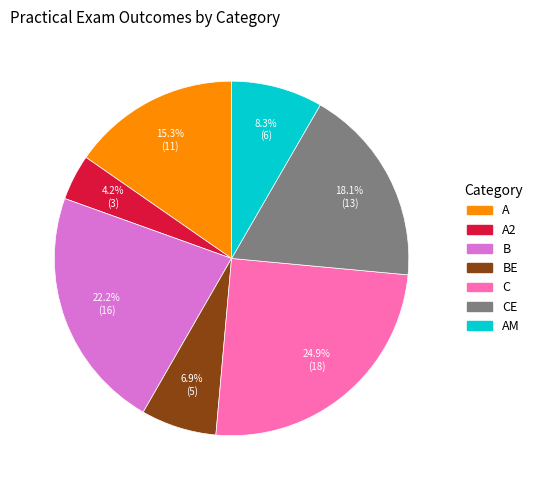

Is there any slice that represents more than half of the pie?

No